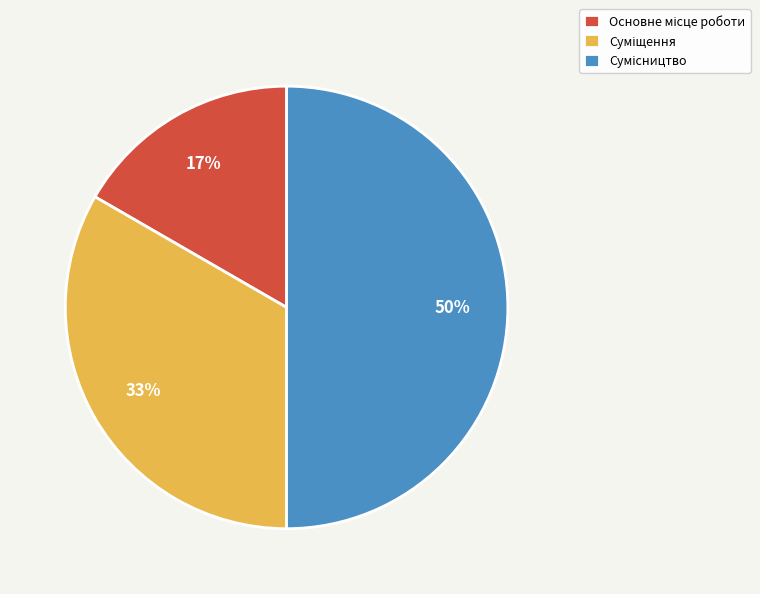

To the nearest percent, what is the average slice percentage?

33%